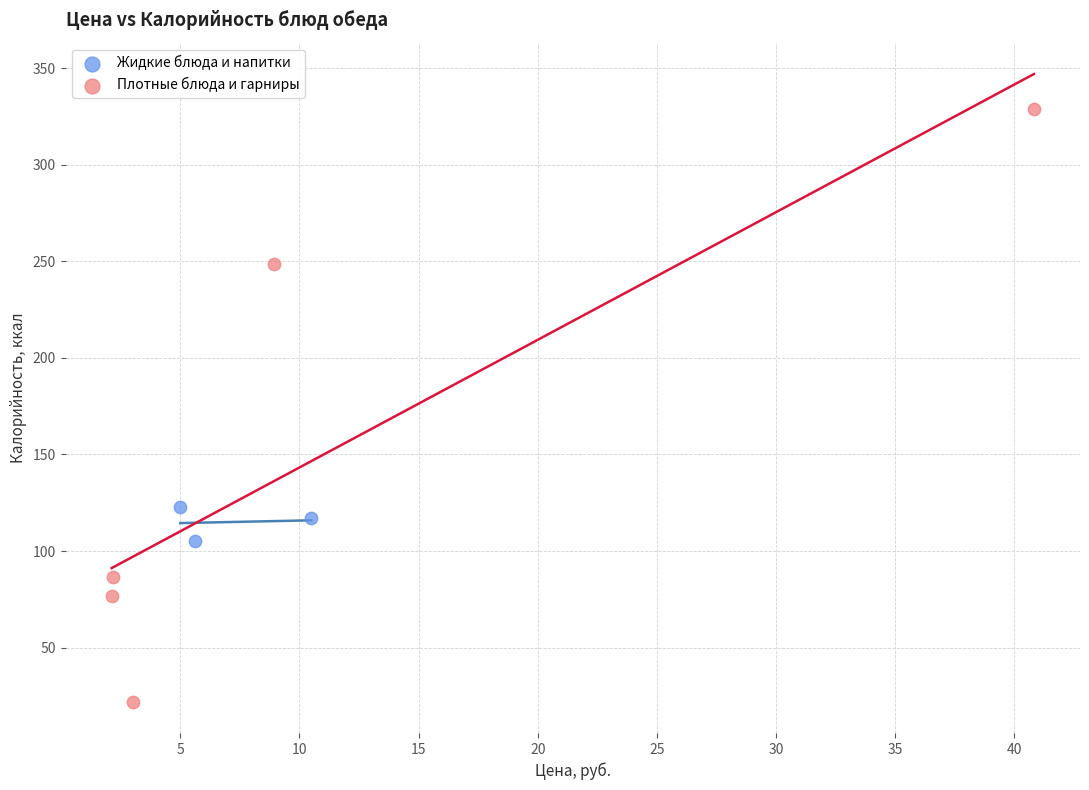

Which series has the largest Y range (max minus min)?

Плотные блюда и гарниры